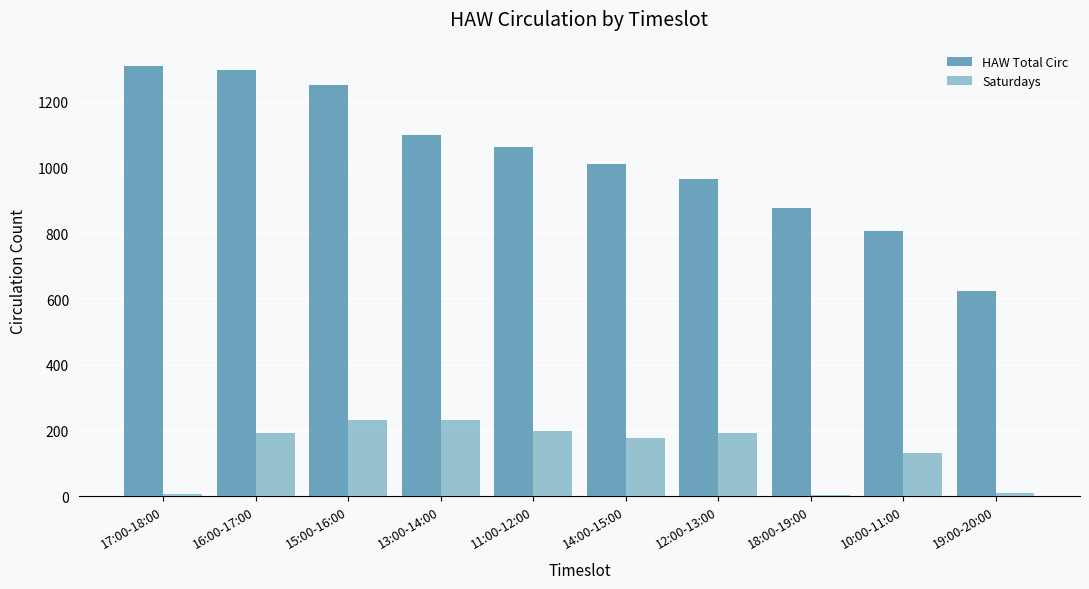

The value of Saturdays at 13:00-14:00 is 395. True or false?

False